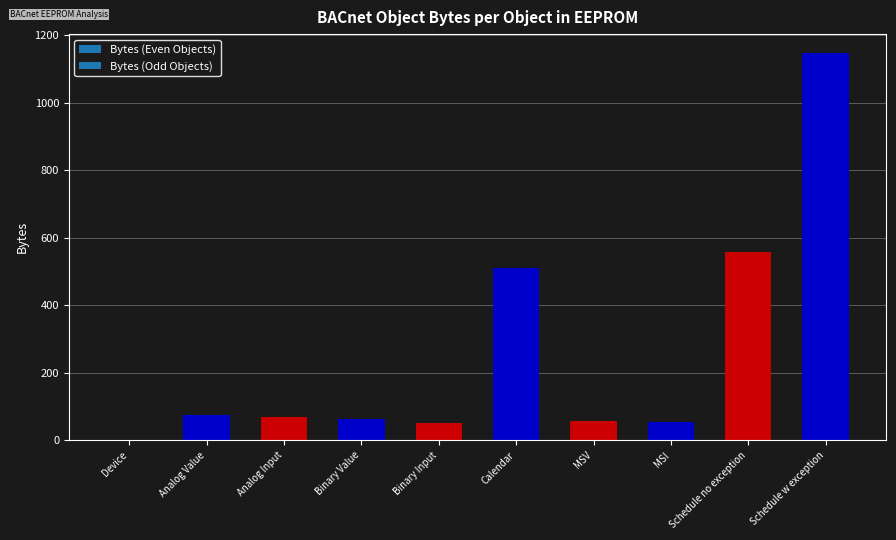

What is the difference between the values at Calendar and Analog Value?

438